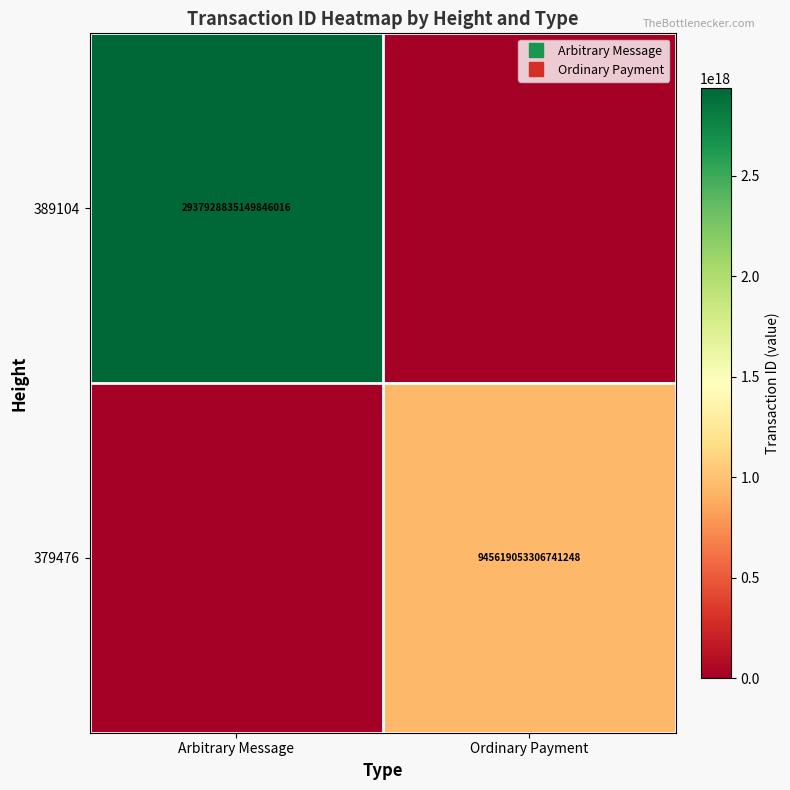

What is the maximum value for 389104?

2937928835149846016